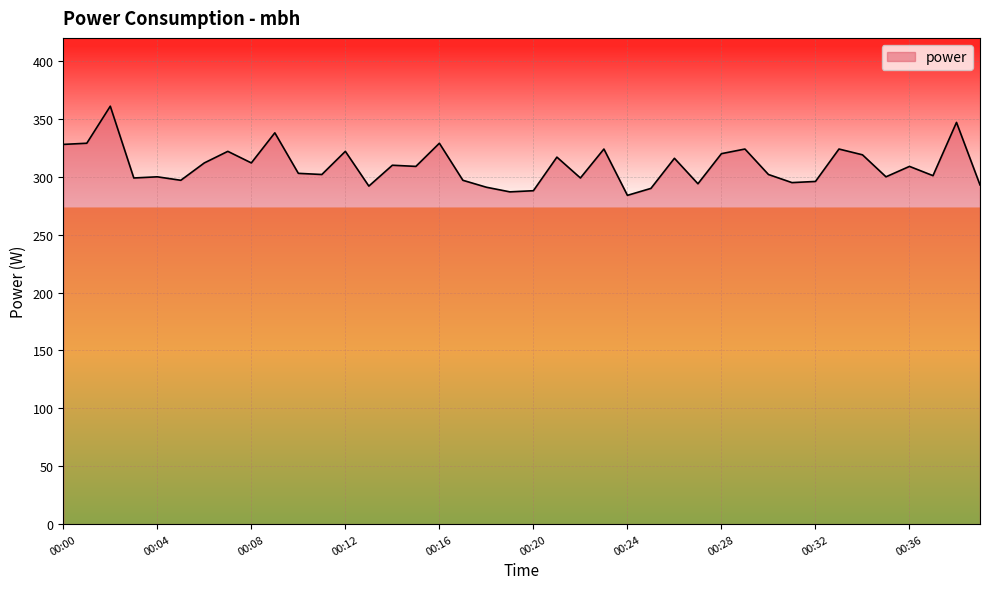

What is the smallest value displayed?

284